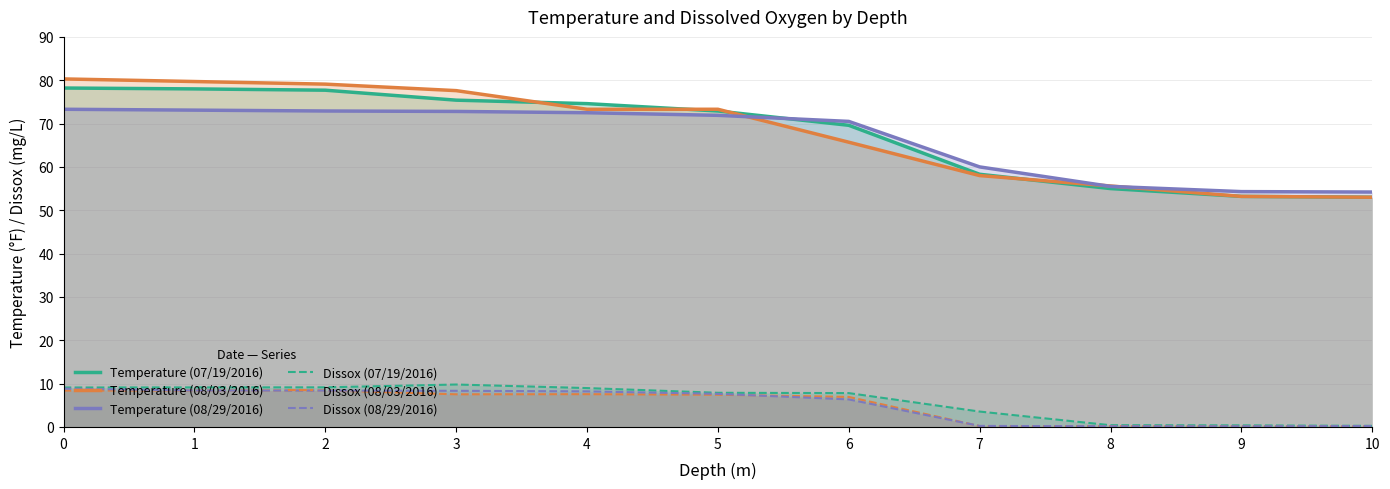

How many lines are shown in the chart?

6